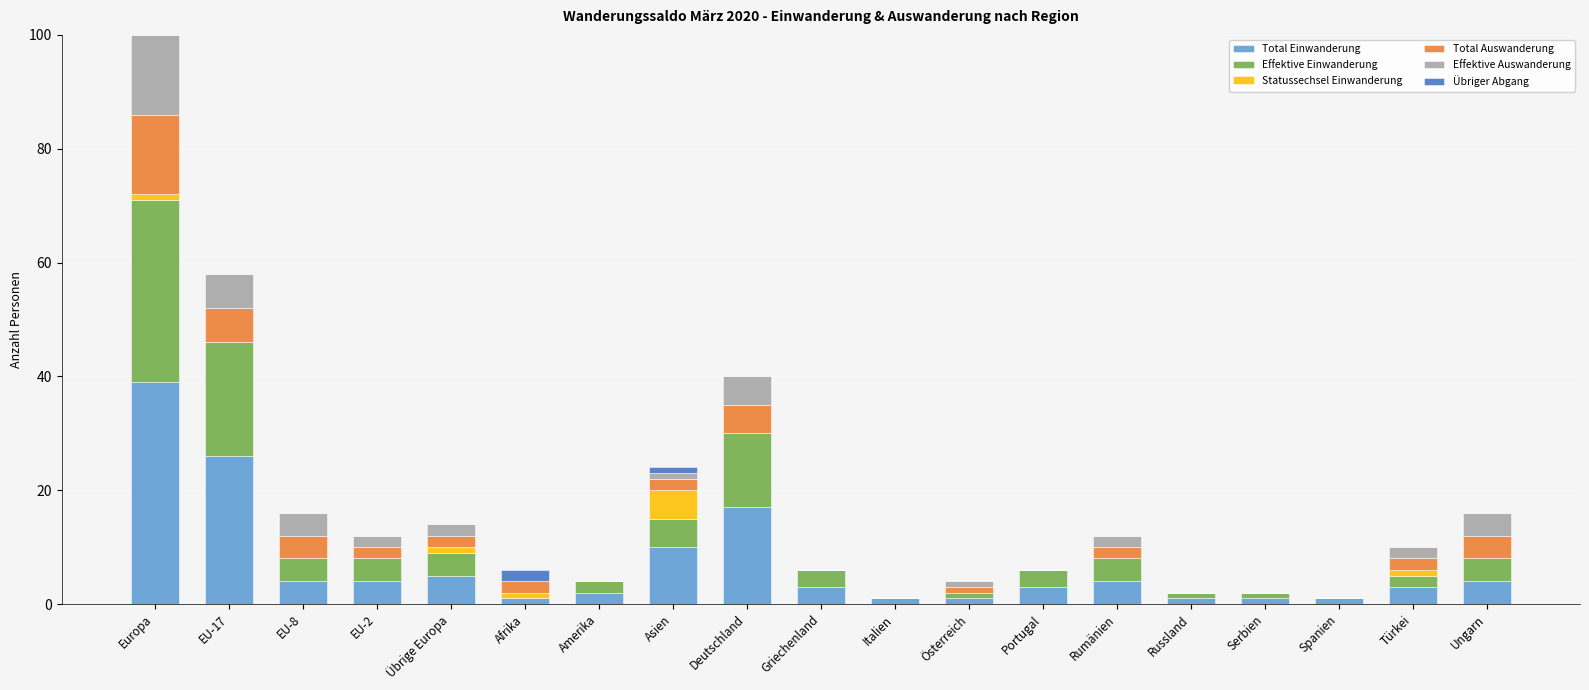

What is the total value across all series at Portugal?

6